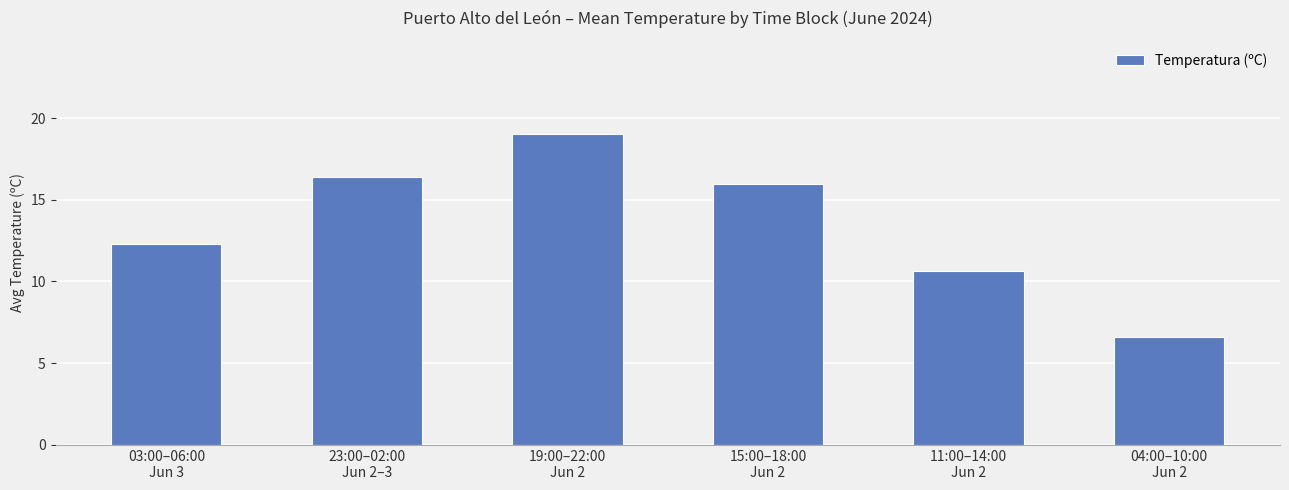

What is the smallest value displayed?

6.6